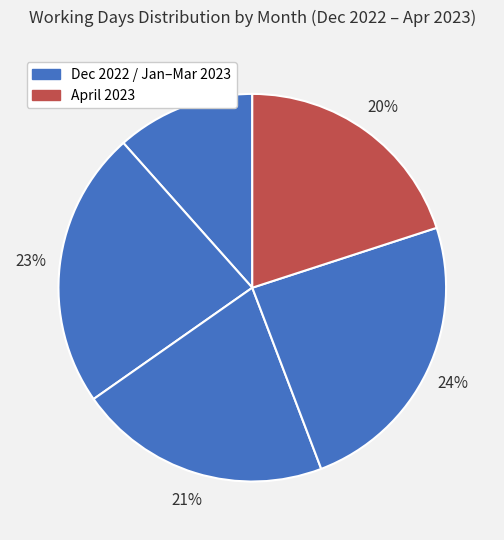

How many slices are in this pie chart?

5